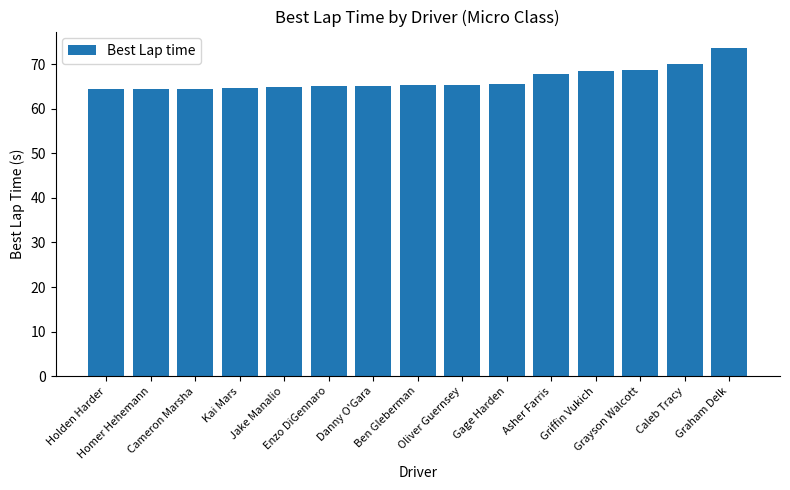

At which category does the chart reach its peak across all series?

Graham Delk